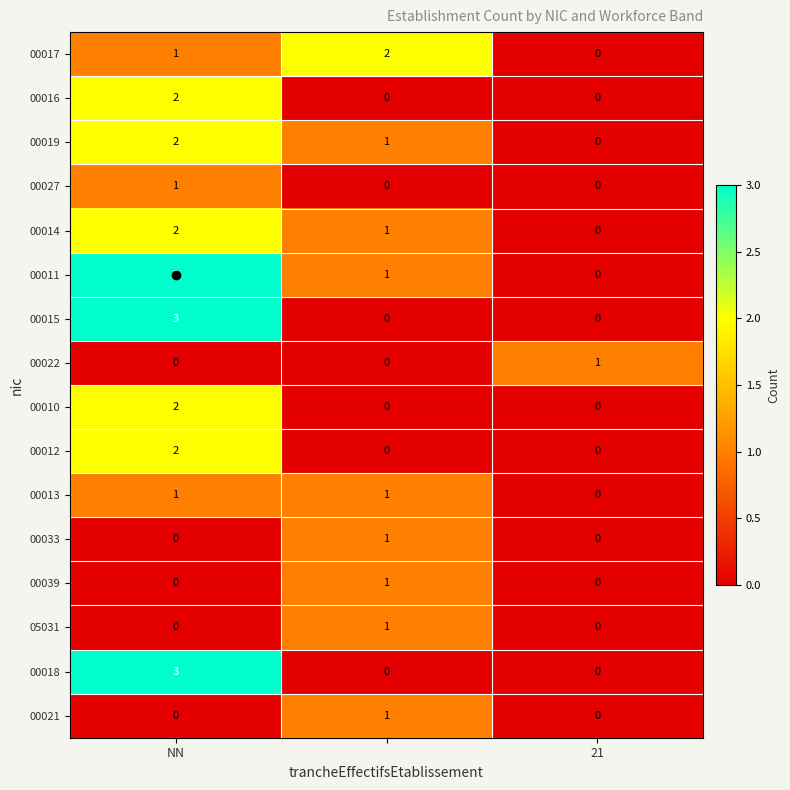

Count the 00027 values in the range 0 to 1.

3